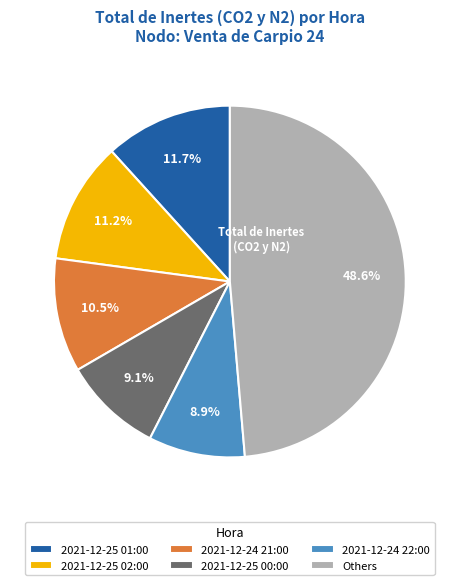

To the nearest percent, what is the difference between the largest and smallest slice percentages?

40%